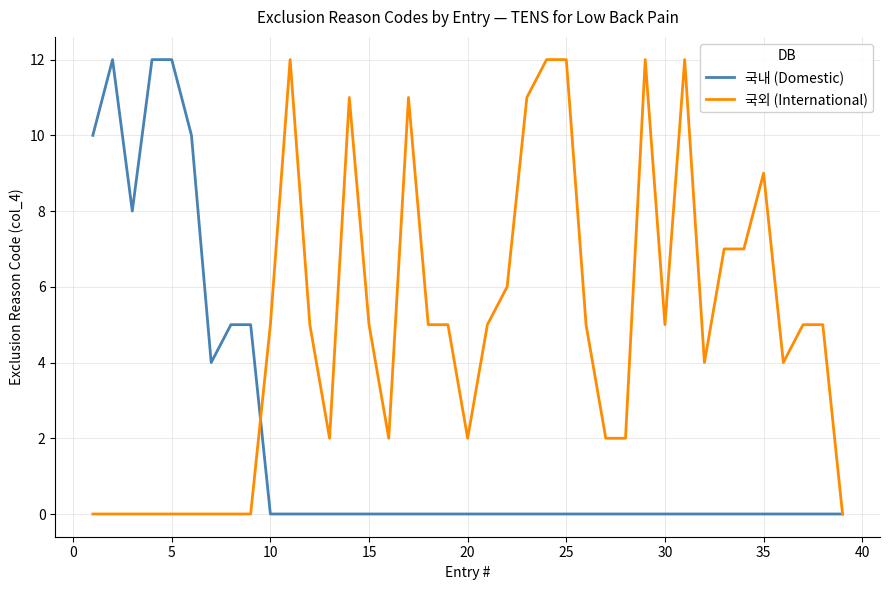

What is the highest value of the 국내 (Domestic) series?

12